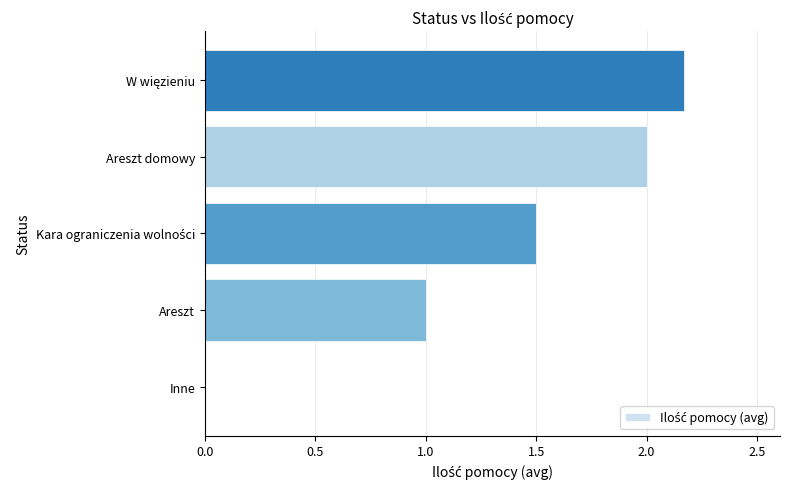

Read the value at Areszt.

1.0